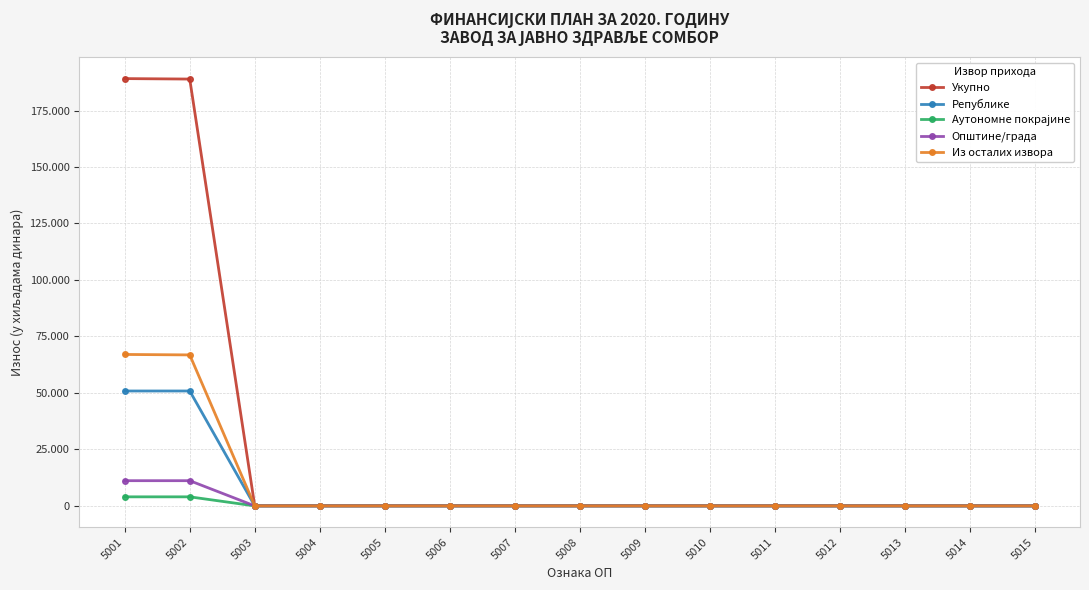

Does the chart have visible grid lines?

Yes